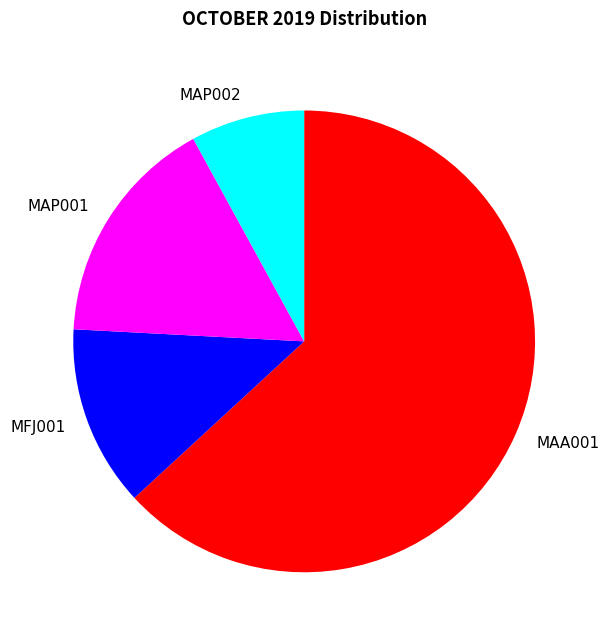

What is the majority slice?

MAA001